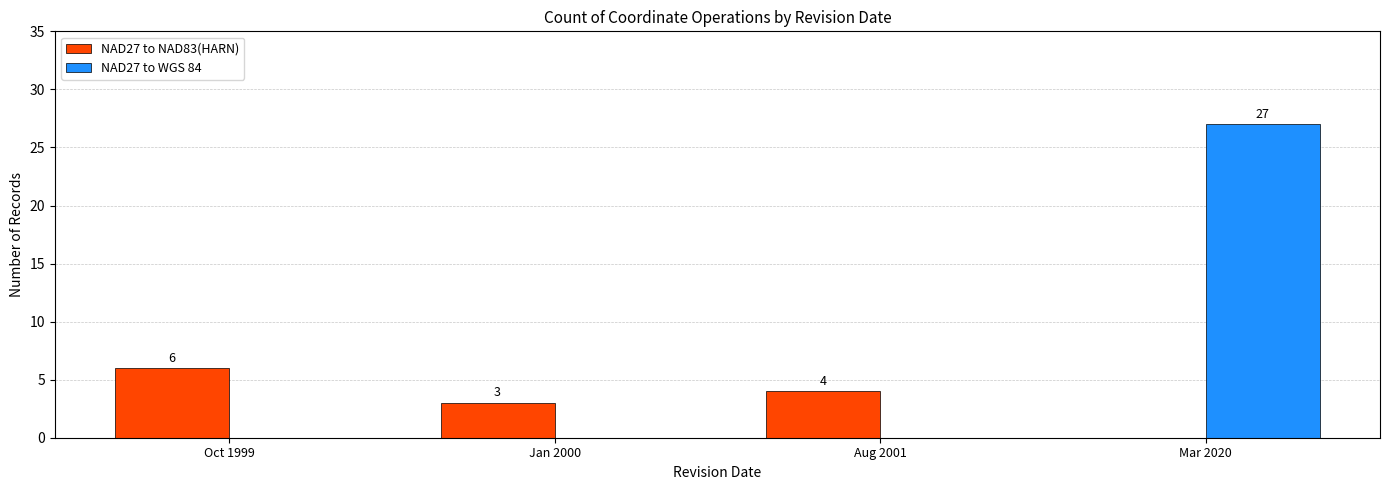

What is the sum of all NAD27 to WGS 84 values?

27